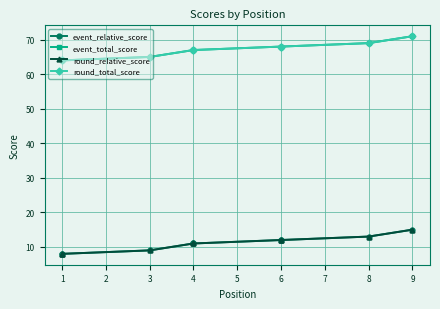

What is the spread (max minus min) of values at 4?

56